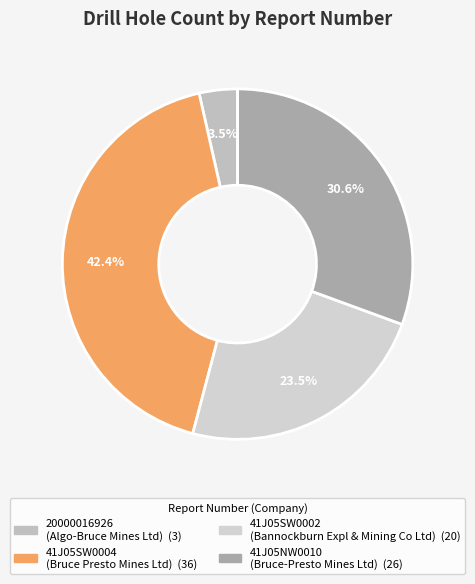

Is there any slice that represents more than half of the pie?

No